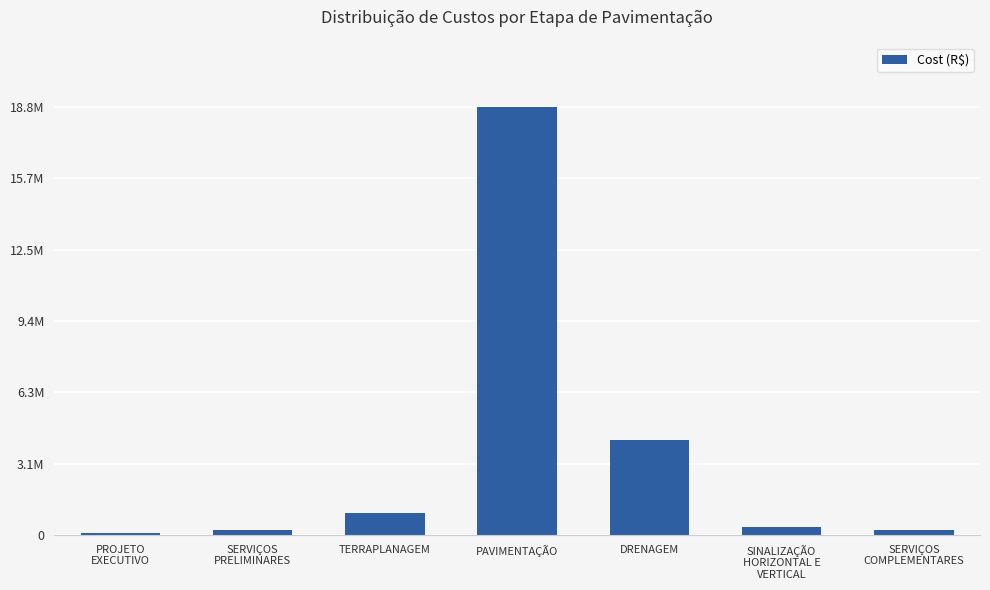

Reading right to left, transcribe all the data shown in this chart.

SERVIÇOS
COMPLEMENTARES=208580.5	SINALIZAÇÃO
HORIZONTAL E
VERTICAL=372369.6	DRENAGEM=4192368.0	PAVIMENTAÇÃO=18824821.8	TERRAPLANAGEM=971640.0	SERVIÇOS
PRELIMINARES=218620.0	PROJETO
EXECUTIVO=92400.0